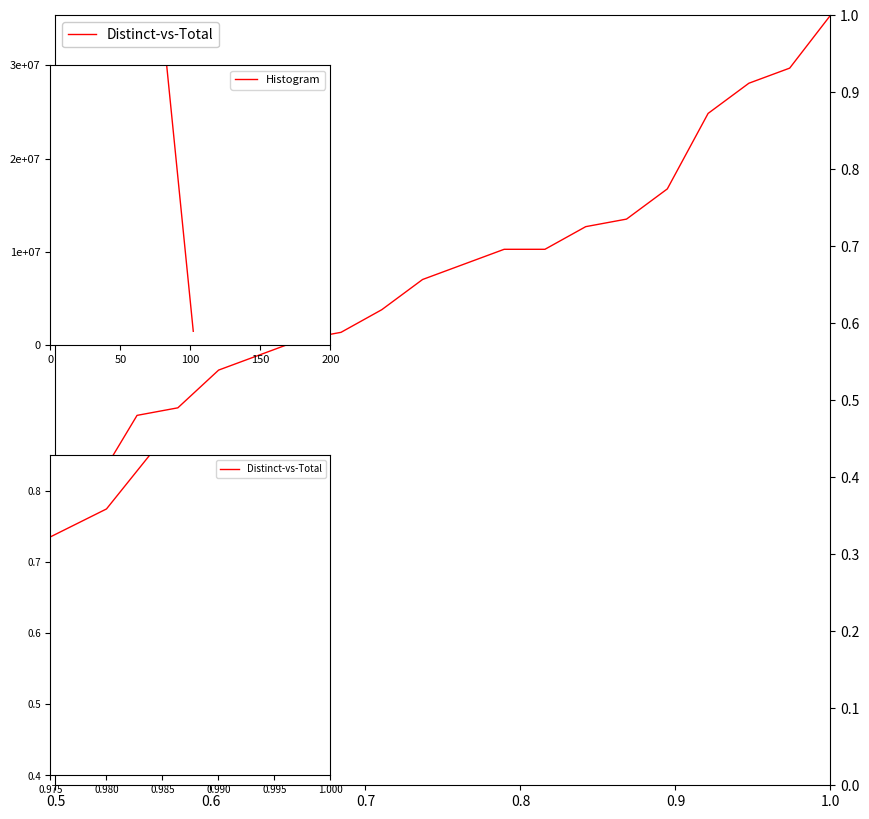

Is this an area chart (filled region under the line)?

No